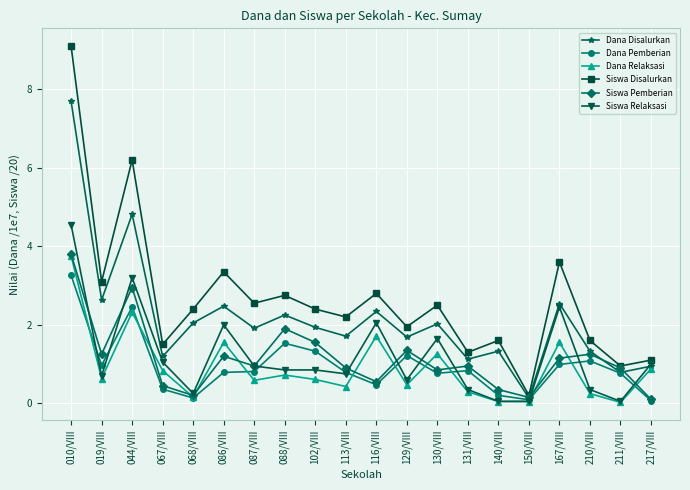

Where is the first local maximum for Dana Pemberian?

044/VIII